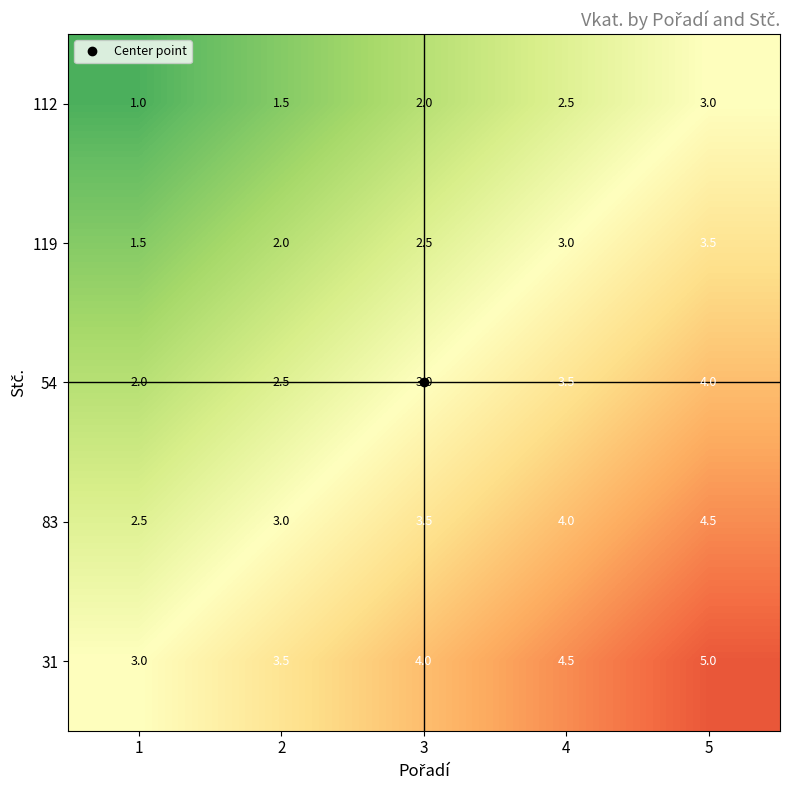

What is the difference between the highest and lowest values at 4?

2.0